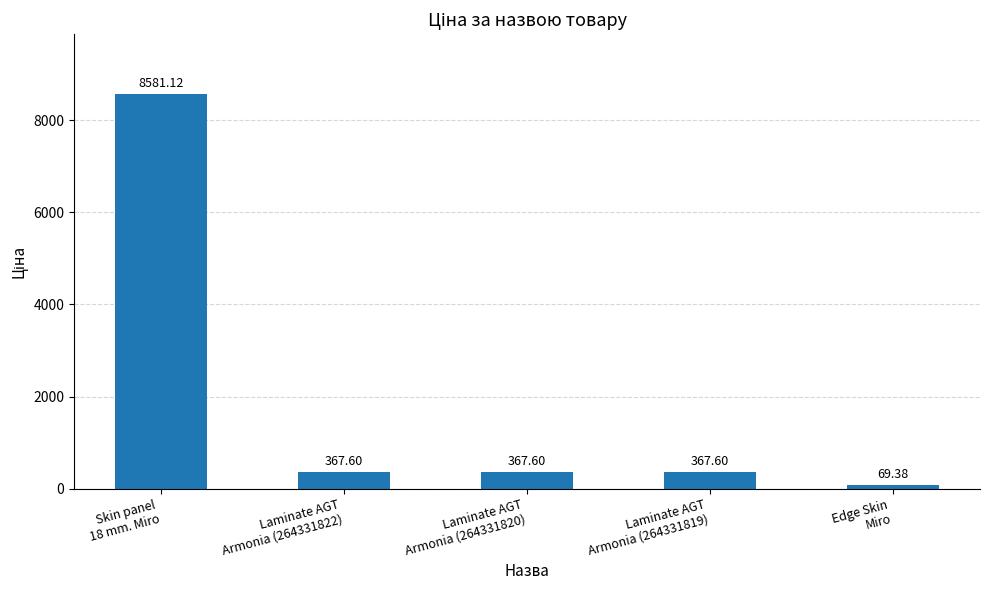

Which label corresponds to the smallest value in the chart?

Edge Skin
Miro